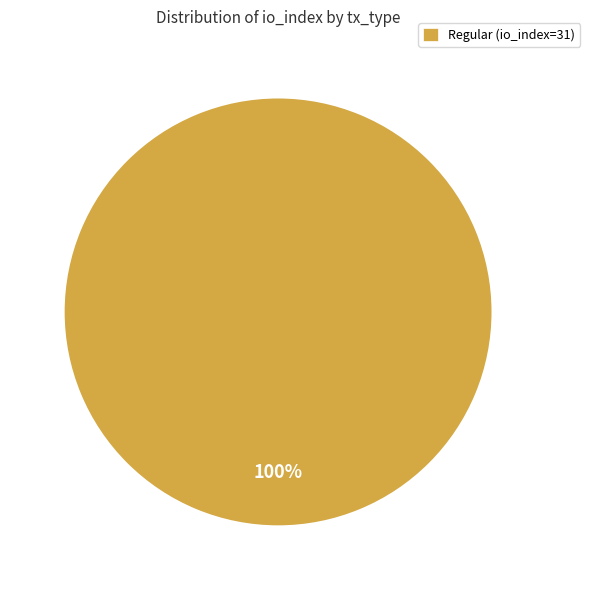

True or false: Regular (io_index=31) accounts for 100% of the total.

True